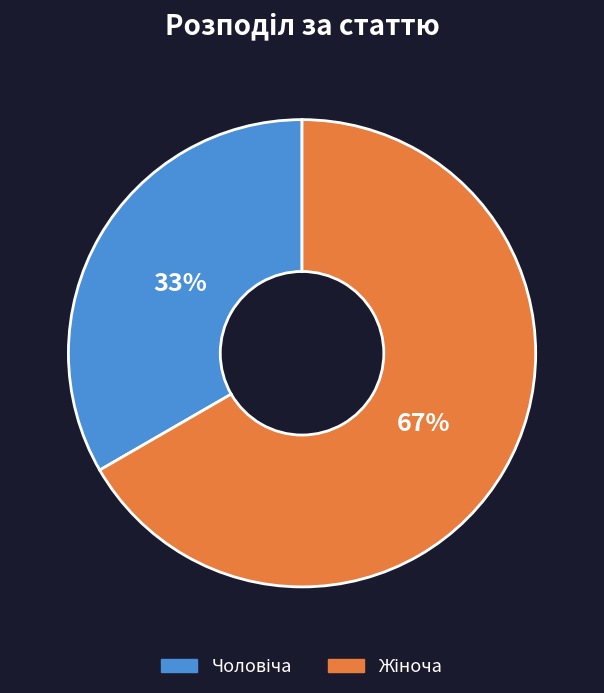

To the nearest percent, what is the average slice percentage?

50%